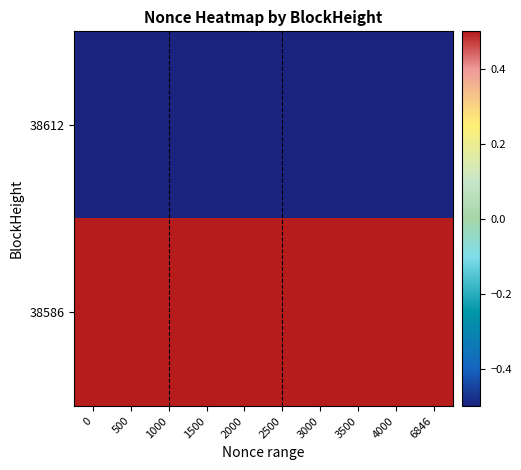

Which has a higher value, 2000 or 4000?

2000